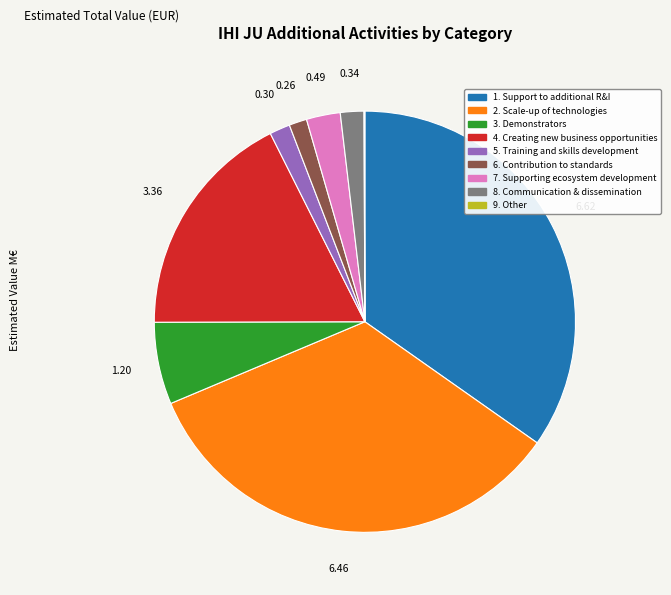

Does any single category account for the majority?

No